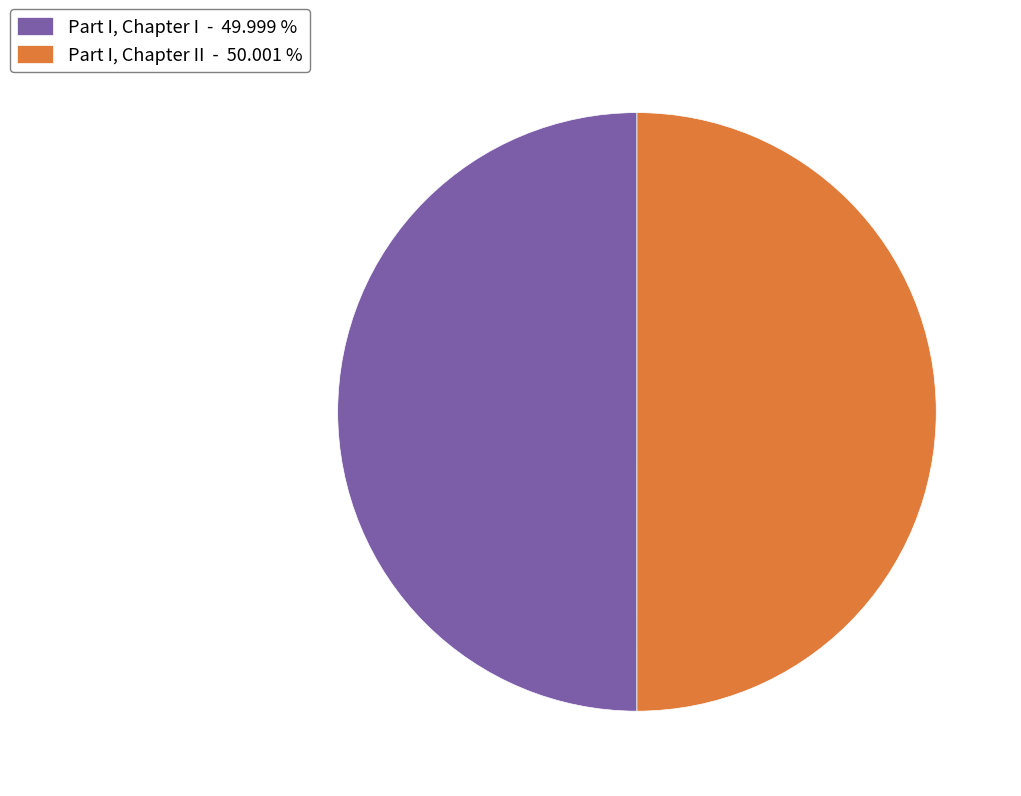

Is the sum of Part I, Chapter I - 49.999 % and Part I, Chapter II - 50.001 % greater than half?

Yes